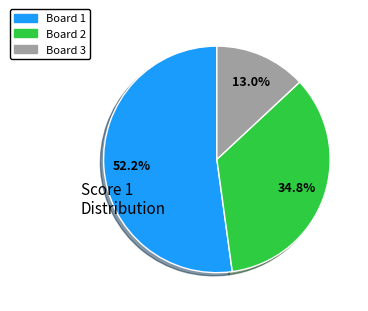

What is the ratio of the value at Board 2 to the value at Board 1?

0.7